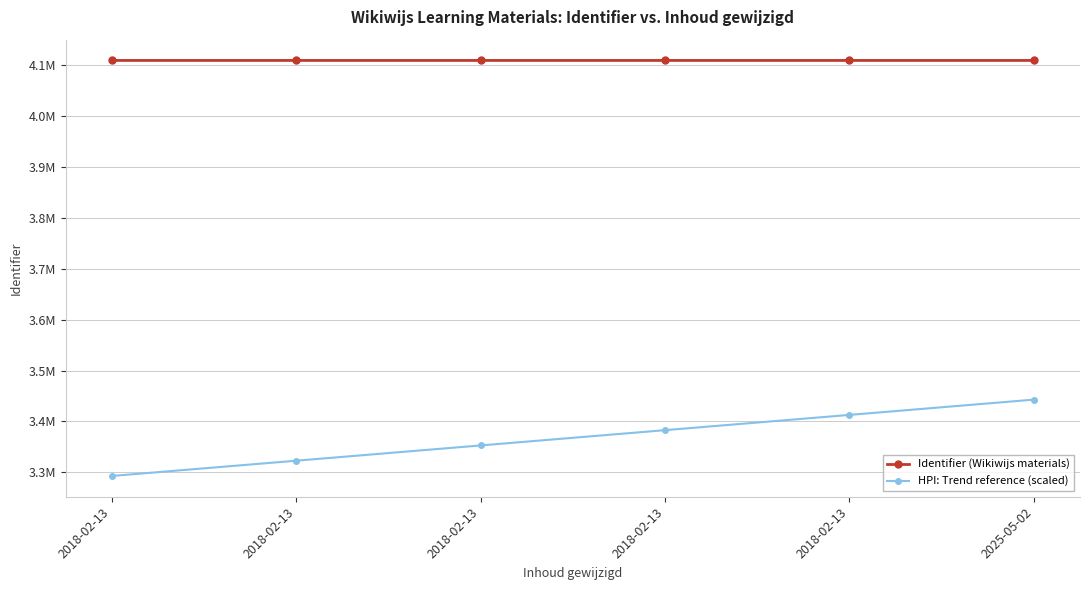

Reading left to right, what are all the values shown in this chart?

Identifier (Wikiwijs materials): 4109300.0	4109301.0	4109302.0	4109303.0	4109297.0	4109304.0
HPI: Trend reference (scaled): 3292905.0	3322905.9	3352906.7	3382907.5	3412902.4	3442908.4